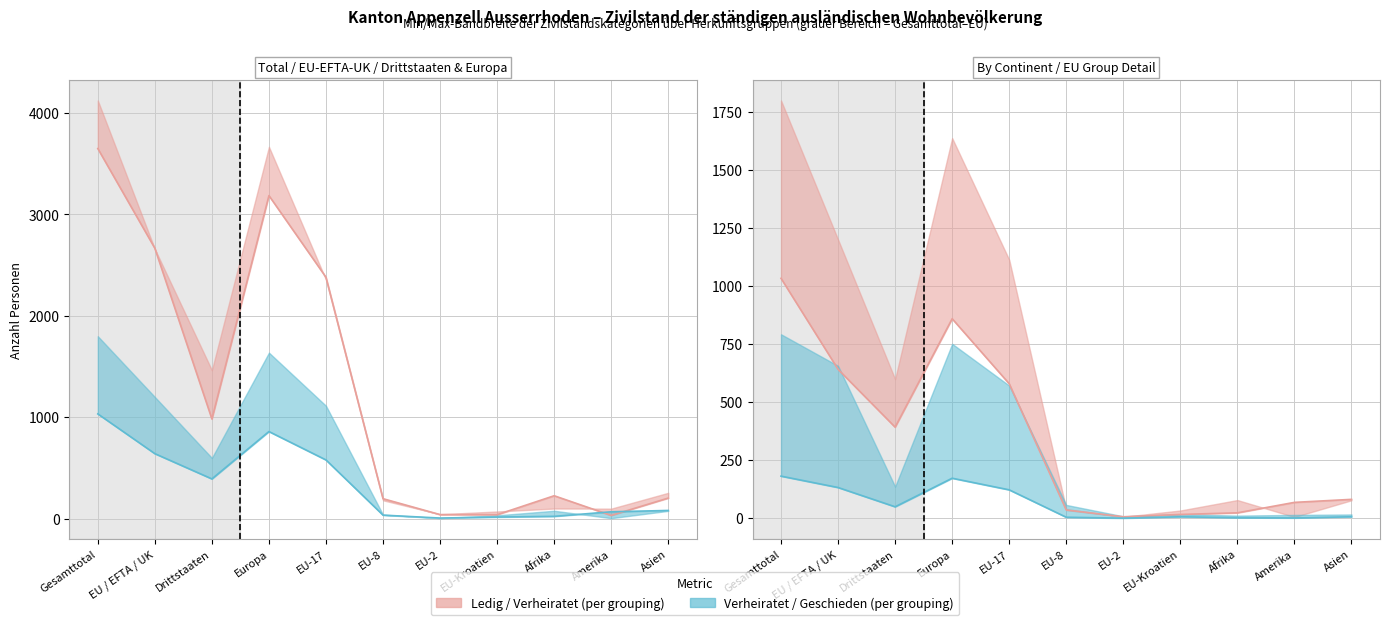

At which category is the sum across all series the highest?

Gesamttotal